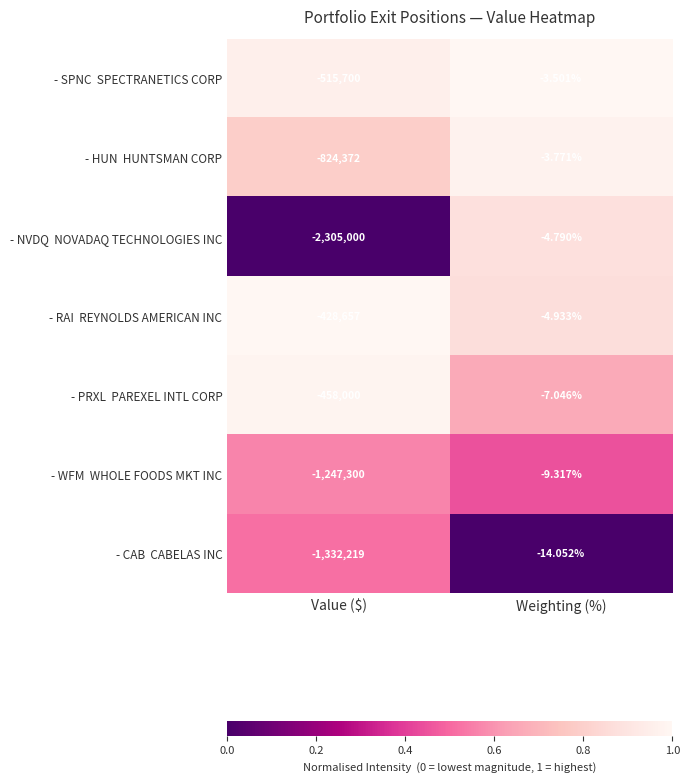

How many categories are shown in the chart?

2